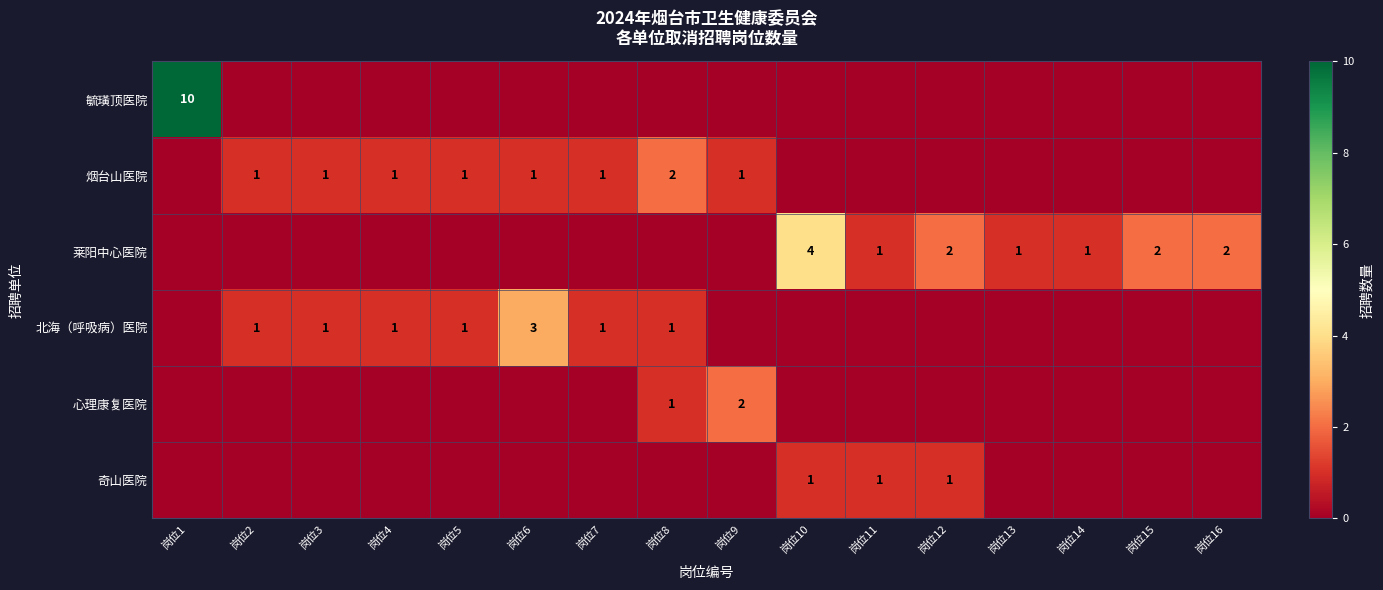

Is it true that 北海（呼吸病）医院 equals 2 at 岗位3?

False